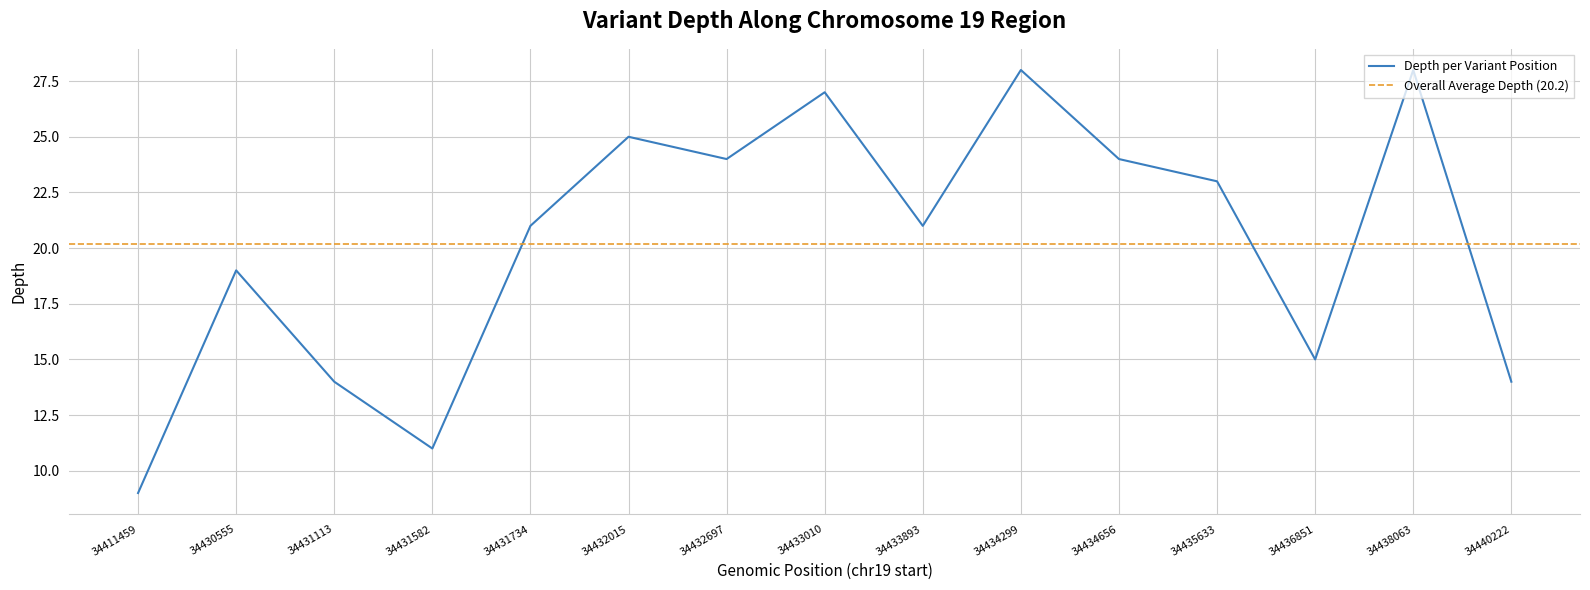

True or false: Depth per Variant Position has a value of 8 at 34433010.

False